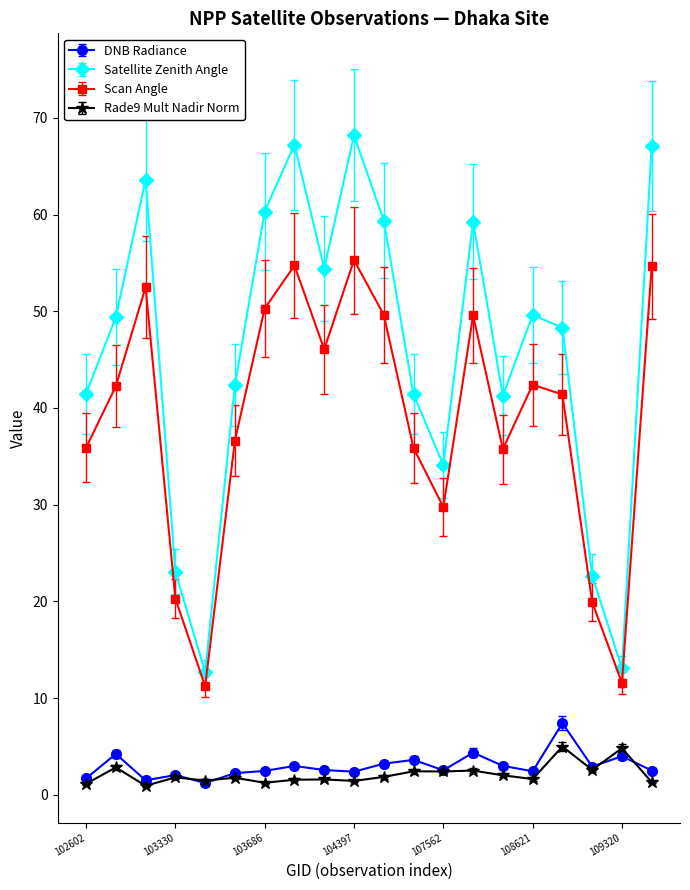

Which series has the largest total across all categories?

Satellite Zenith Angle